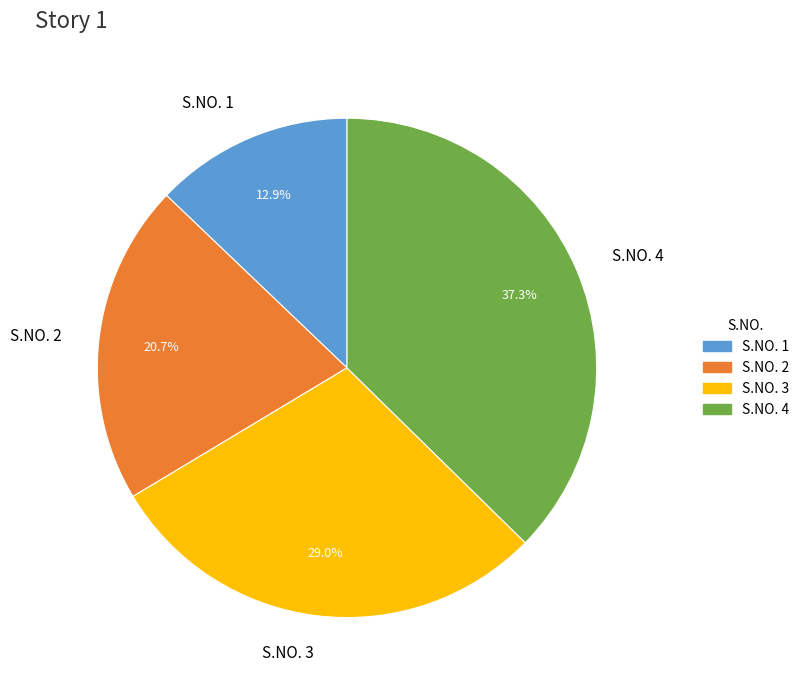

Is S.NO. 2 the majority of the pie?

No